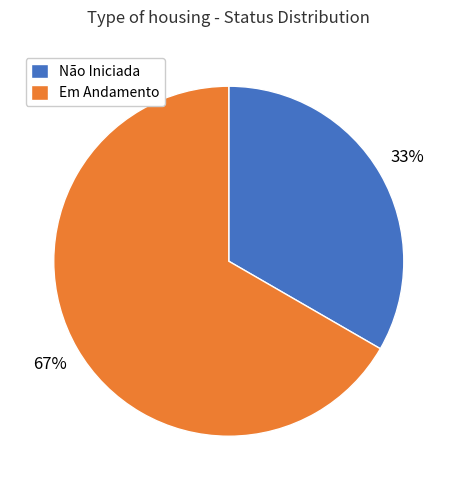

To the nearest percent, what is the average slice percentage?

50%